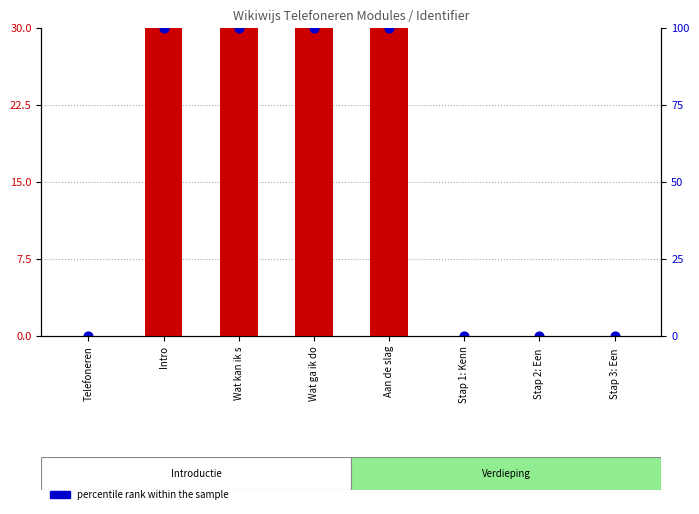

What is the total value across all series at Intro?

60.0